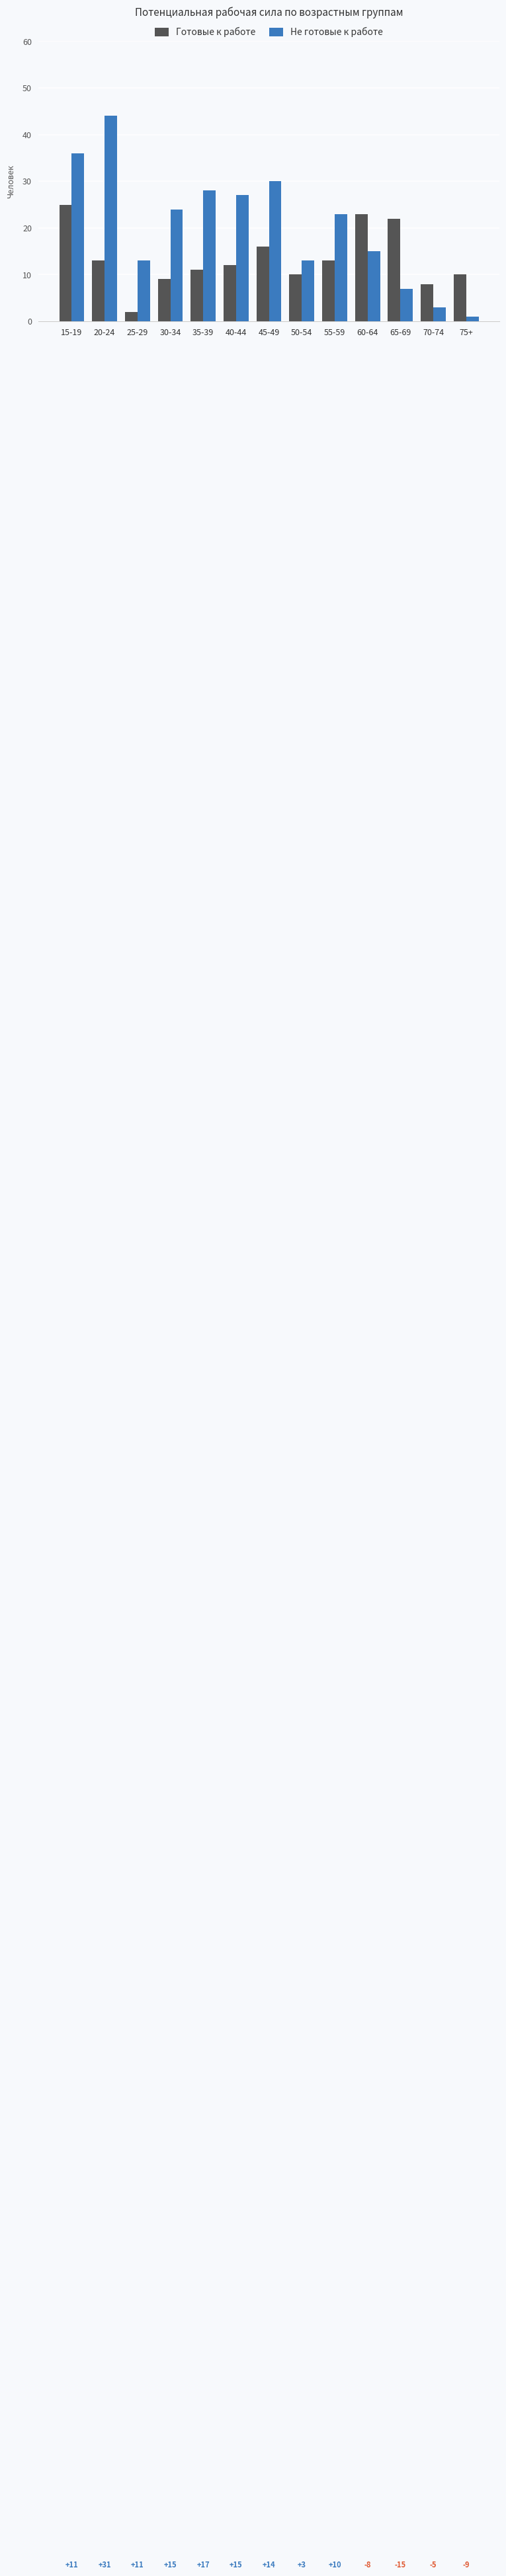

Are the bars grouped side by side (vs. stacked)?

Yes